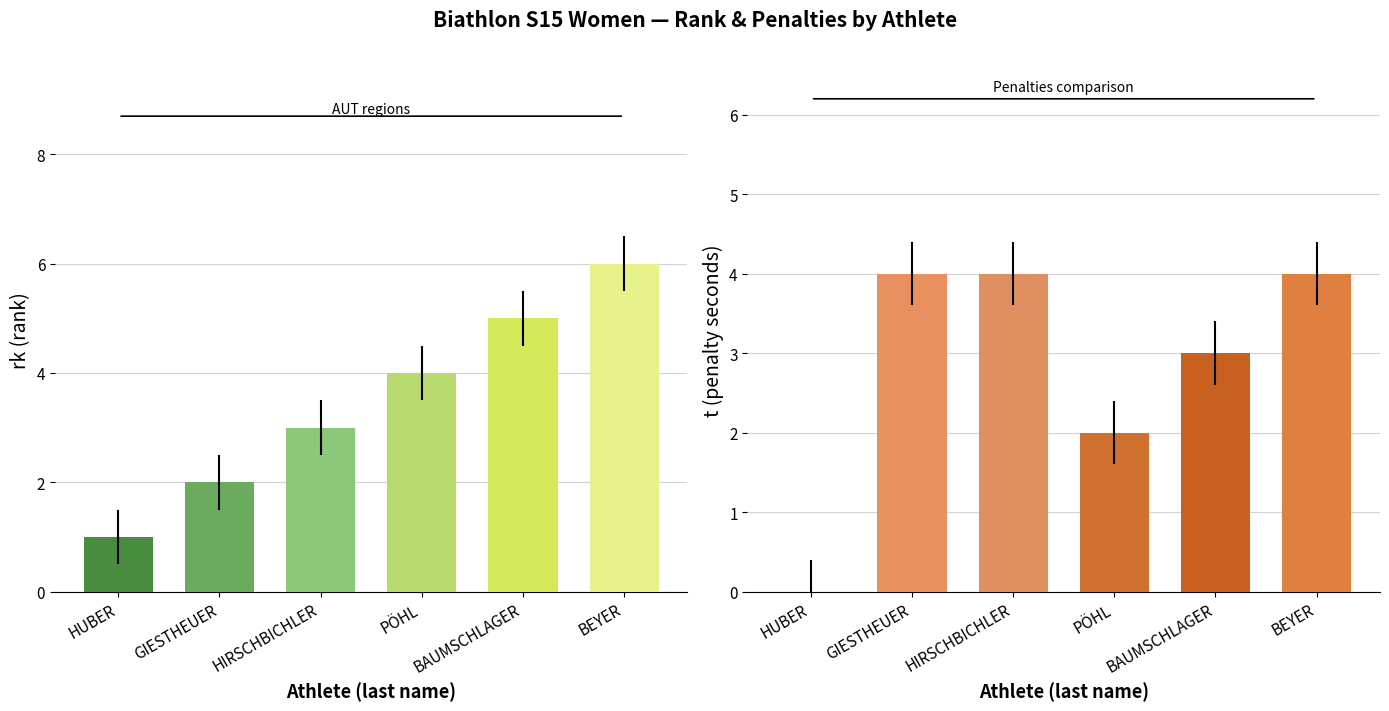

At which category is the sum across all series the highest?

BEYER